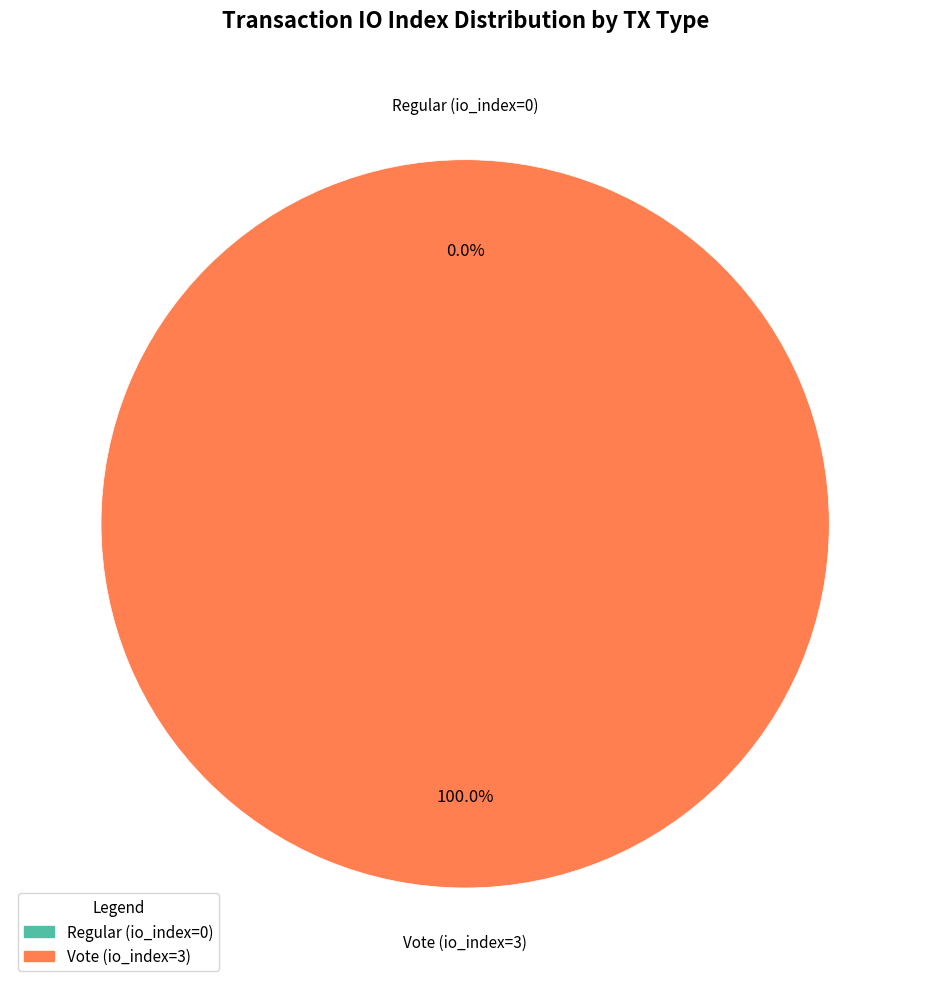

True or false: Regular (io_index=0) accounts for 1% of the total.

False